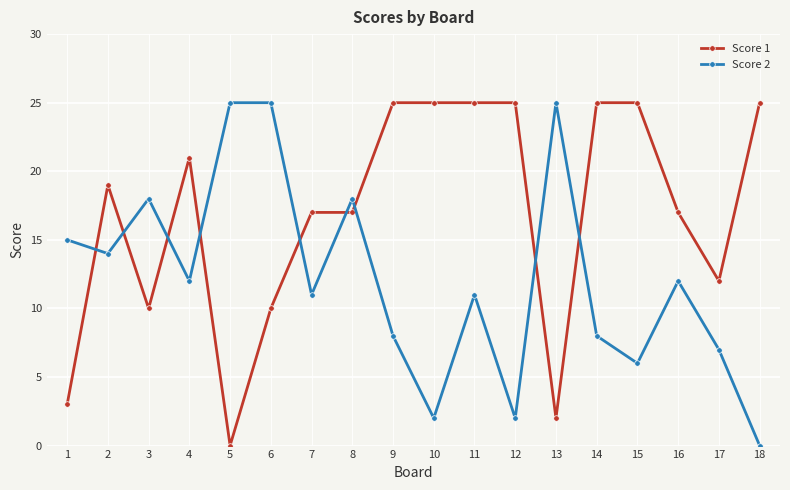

Is it true that Score 2 equals 12 at 16?

True